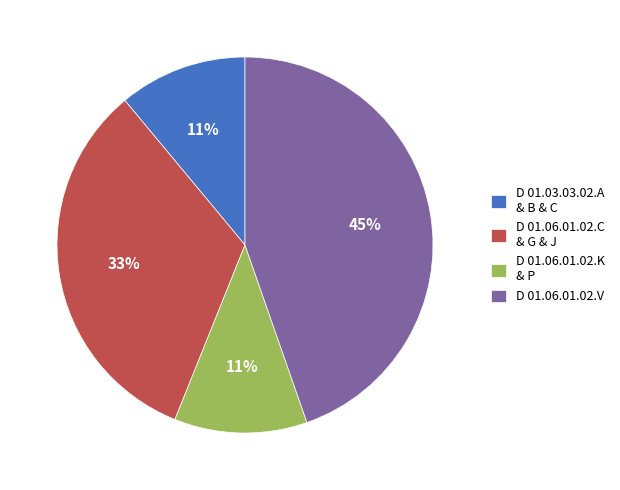

True or false: D 01.03.03.02.A & B & C accounts for 1% of the total.

False